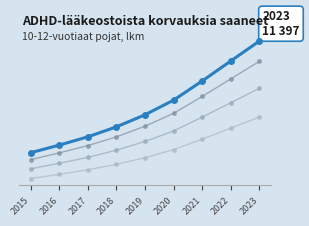

How many values exceed 6430?

4